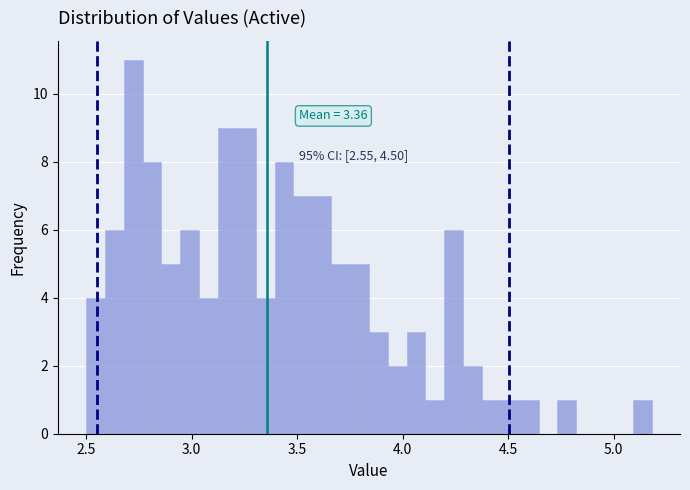

Around what value on the x-axis is the tallest bar? Give the approximate position of its centre, as read against the axis.

2.70